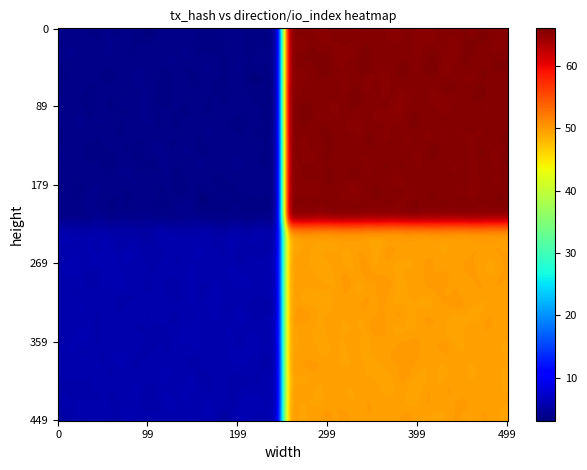

At which category is the sum across all series the highest?

1